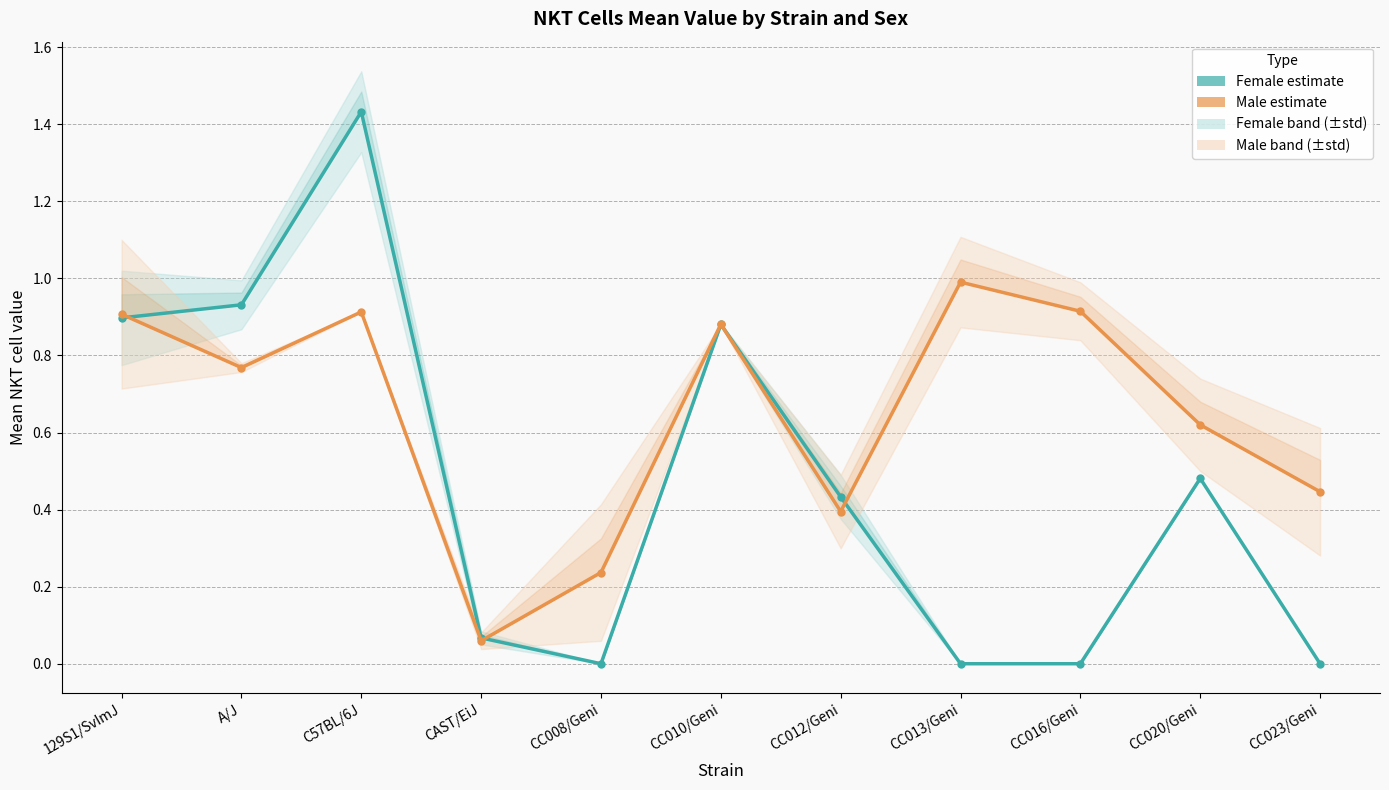

At which label is Female estimate closest to 0?

CC008/Geni